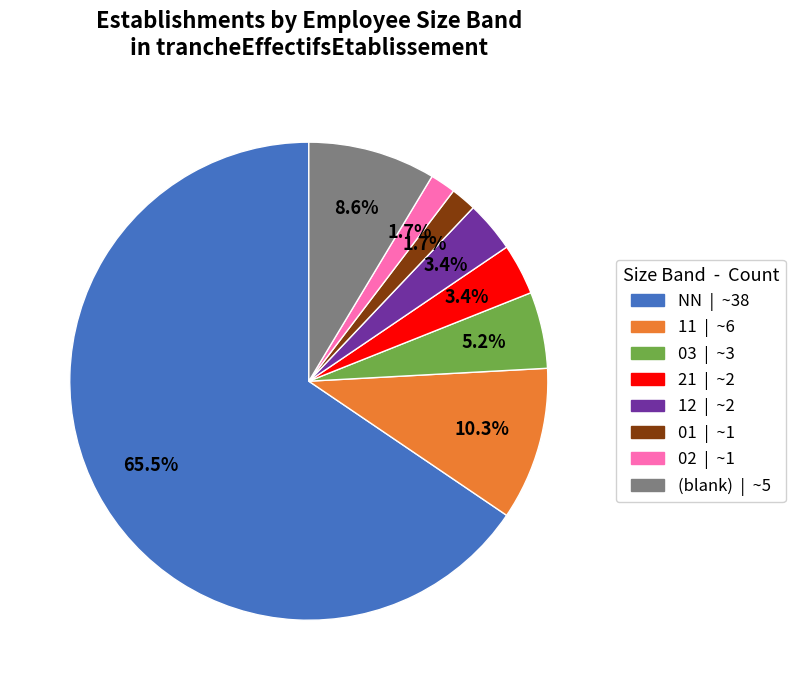

Is there a majority slice in this chart?

Yes